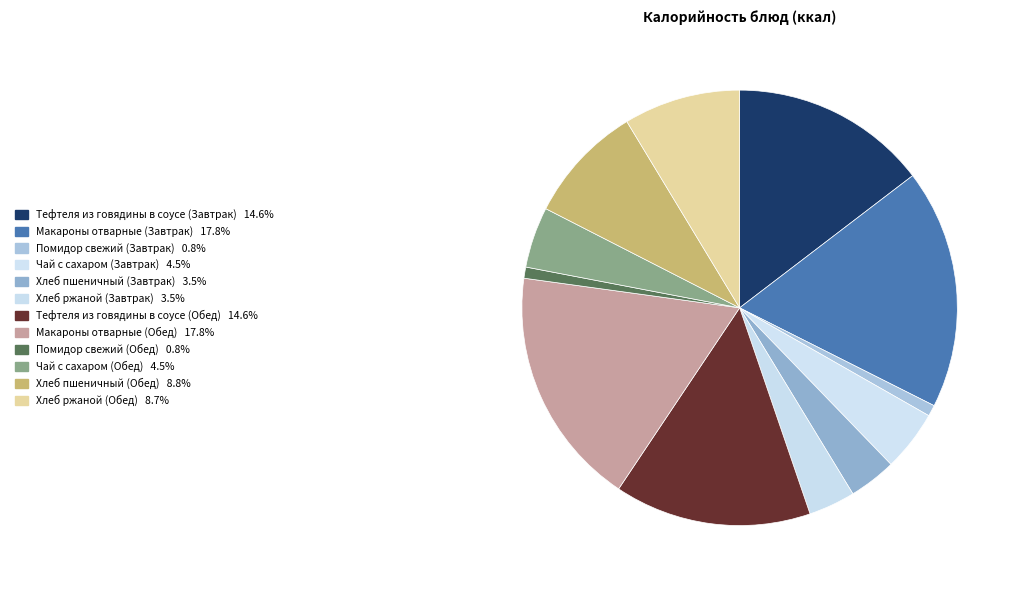

Does any single category account for the majority?

No